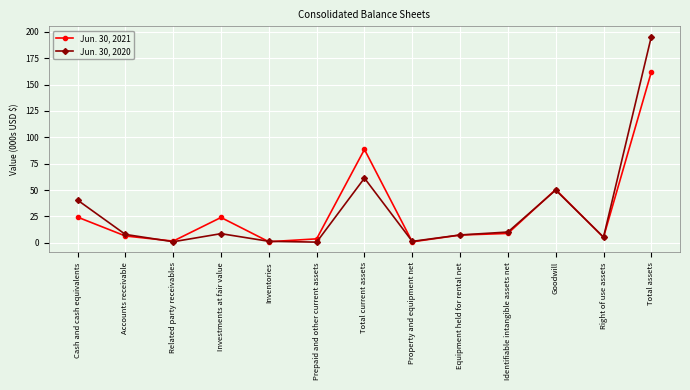

Is the value of Jun. 30, 2021 at Total assets greater than the value of Jun. 30, 2020 at Property and equipment net?

Yes